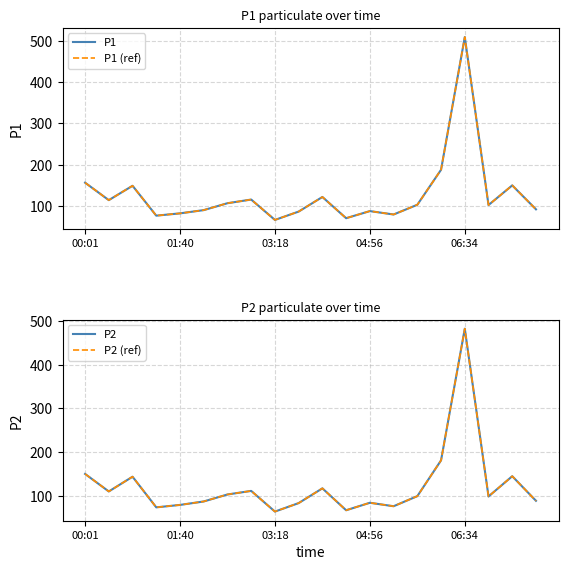

Does the chart have visible grid lines?

Yes